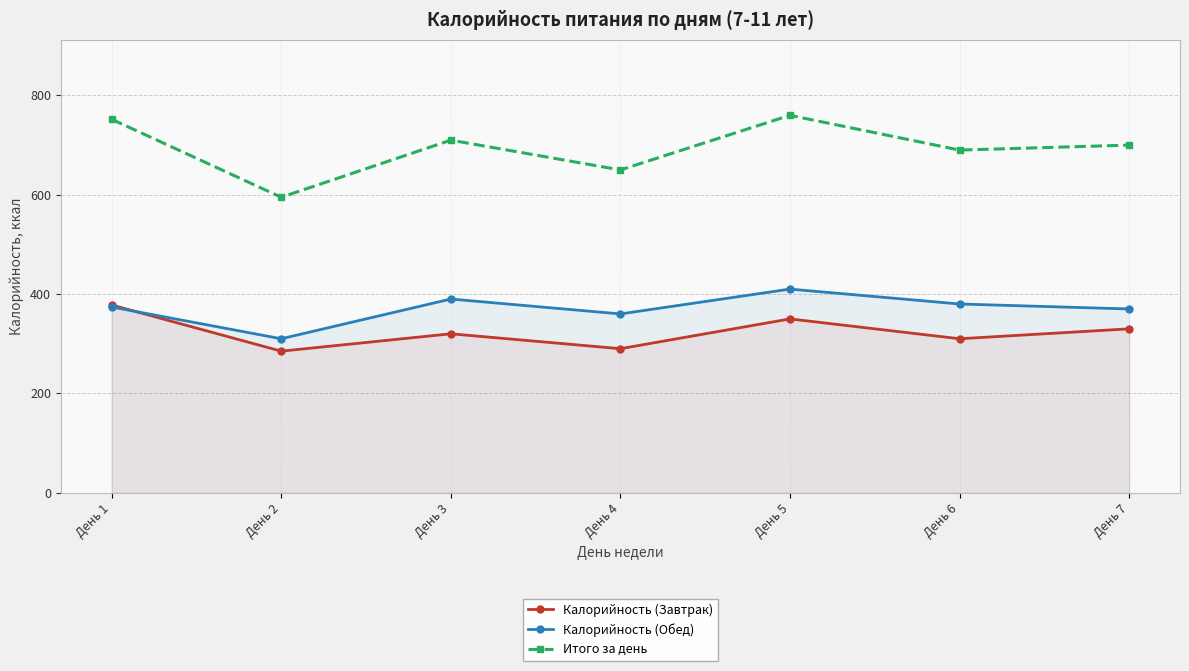

At which category does the chart reach its peak across all series?

День 5